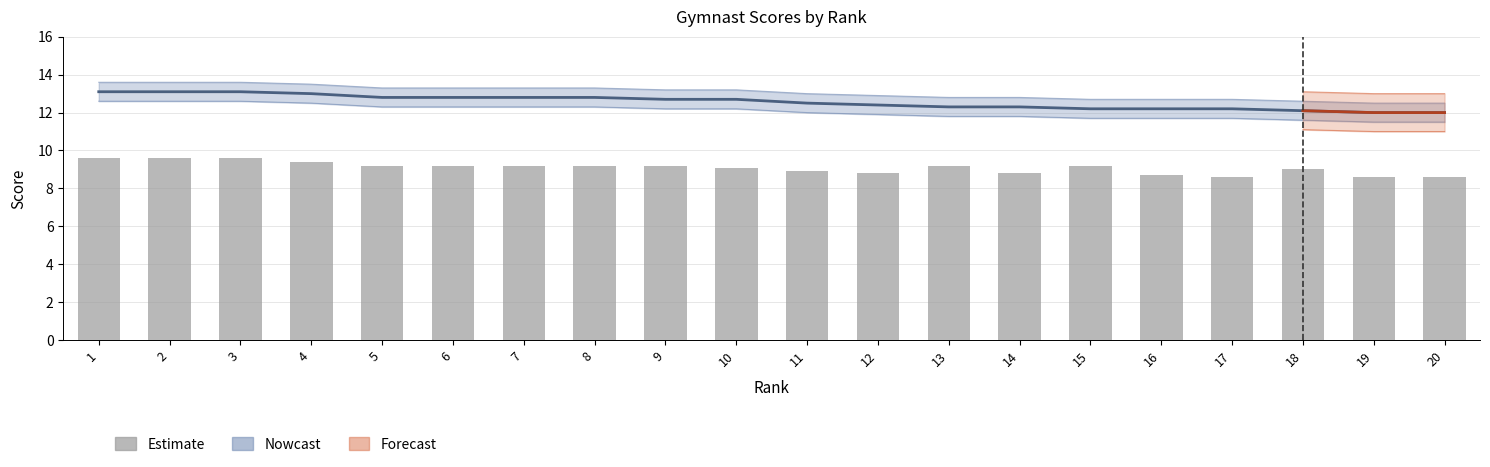

Between 12 and 17, which series saw the biggest shift?

Nowcast